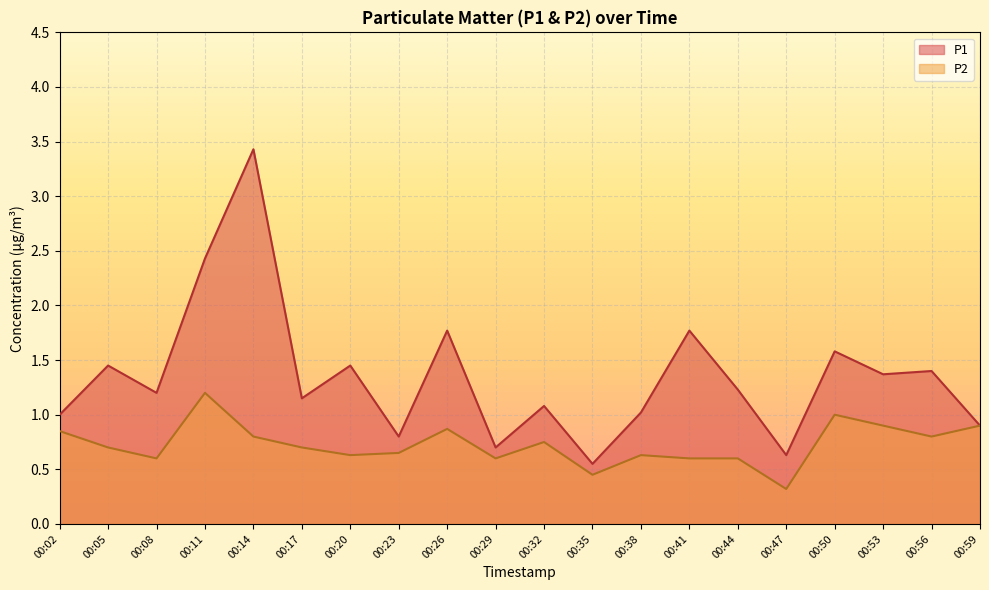

How many interior local valleys does the P2 series have?

6